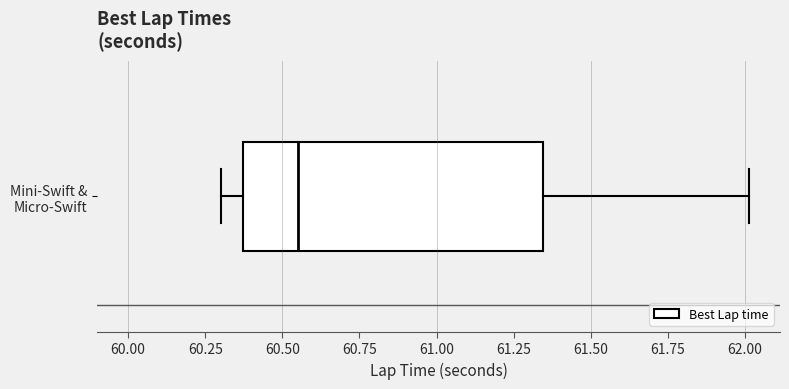

Transcribe this box plot: give where the median line is, the range the box spans, and where the two whiskers end, as read against the x-axis. The values are not printed on the chart, so give them approximately, as read against the axis.

median 60.55, box 60.35 to 61.35, whiskers 60.30 to 62.00